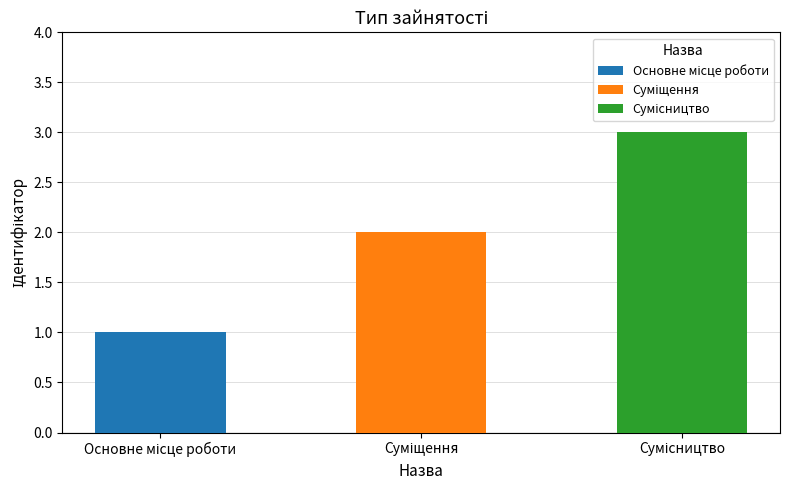

The value at Основне місце роботи is 2. True or false?

False